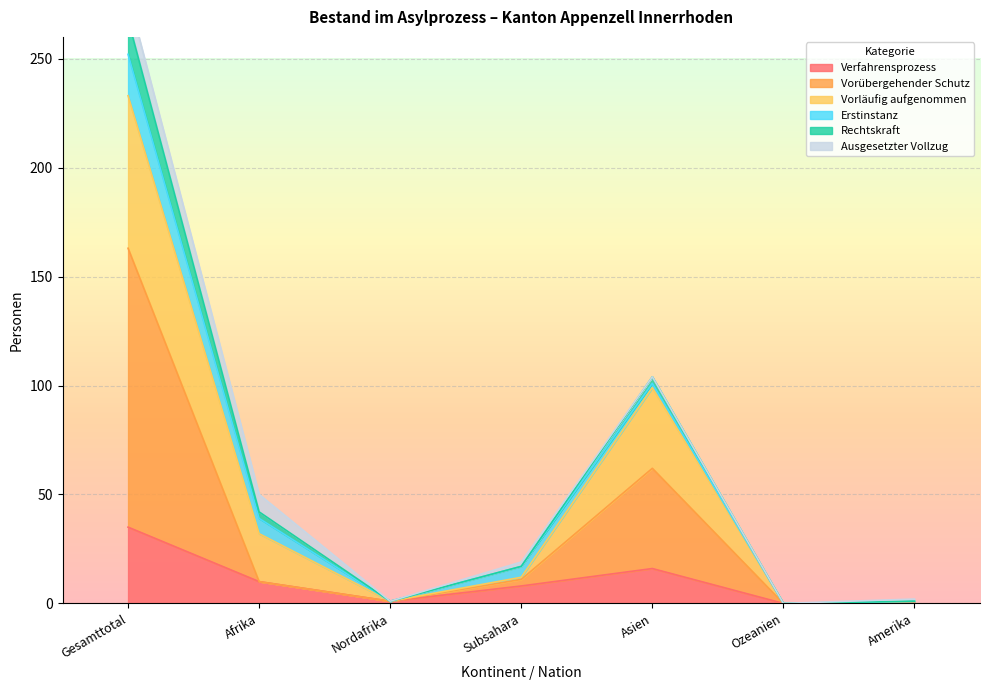

True or false: Verfahrensprozess has a value of 35 at Gesamttotal.

True